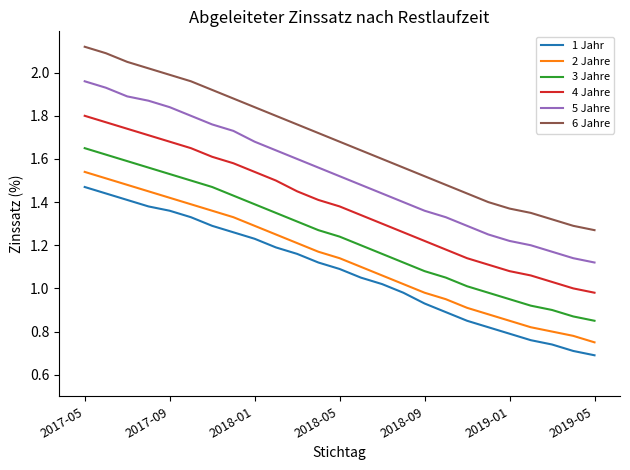

Which series has the widest spread of values?

6 Jahre